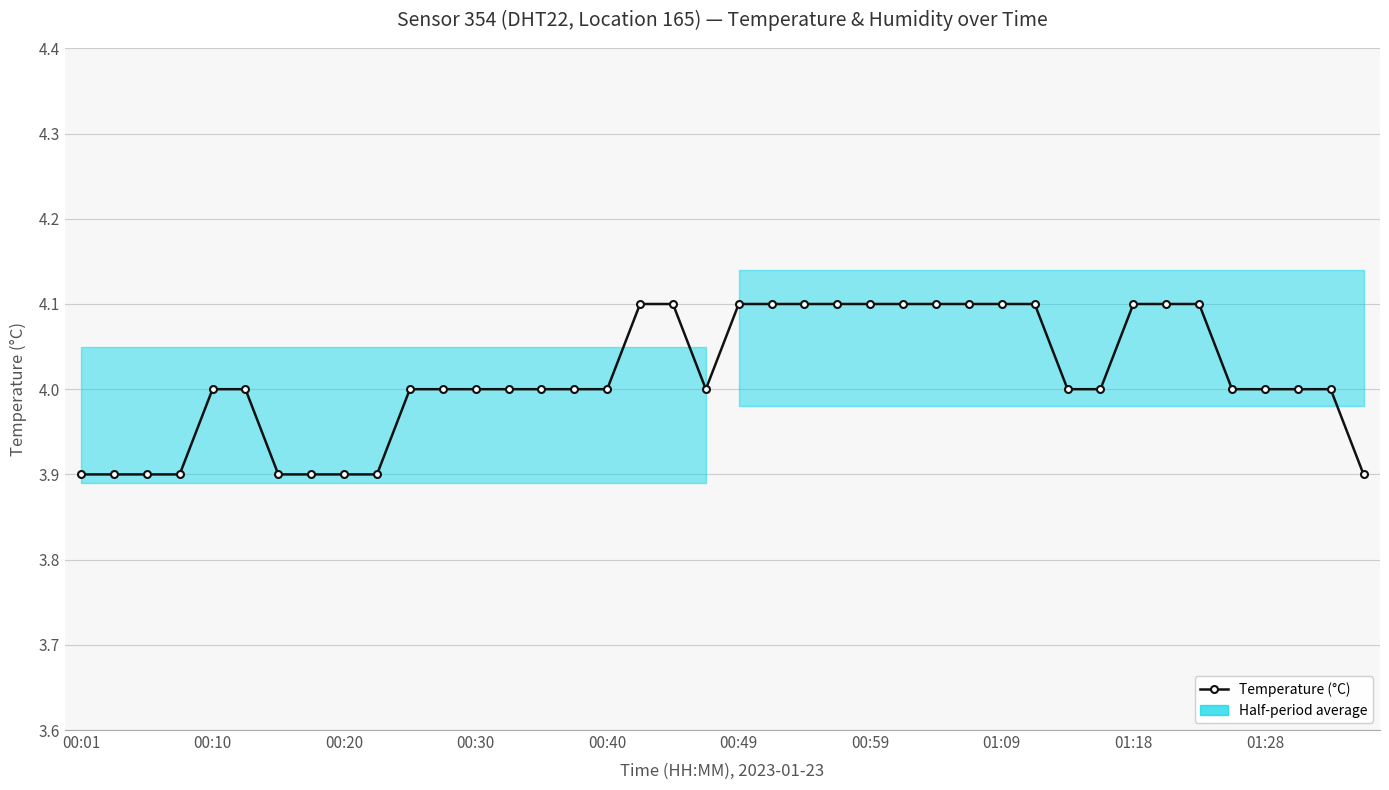

Rank the categories by value from highest to lowest.

17, 18, 20, 21, 22, 23, 24, 25, 26, 27, 28, 29, 32, 33, 34, 00:40, 00:49, 10, 11, 12, 13, 14, 15, 16, 19, 30, 31, 35, 36, 37, 38, 00:01, 00:10, 00:20, 00:30, 00:59, 01:09, 01:18, 01:28, 39